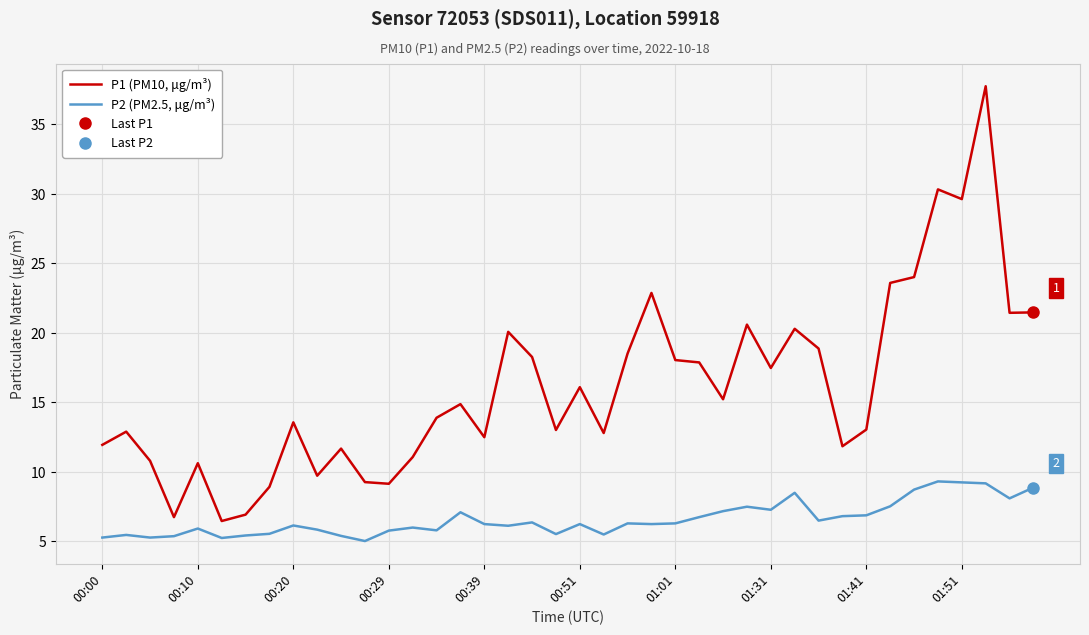

True or false: P2 (PM2.5, μg/m³) and P1 (PM10, μg/m³) cross at least once.

False